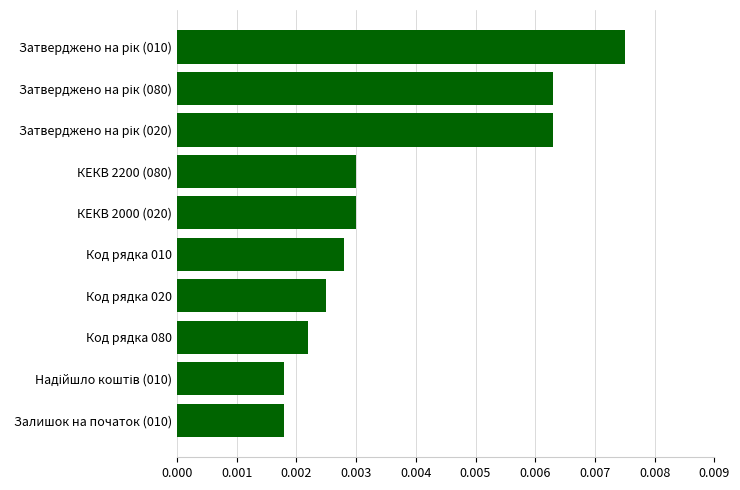

Count the values in the range 0 to 1.

10